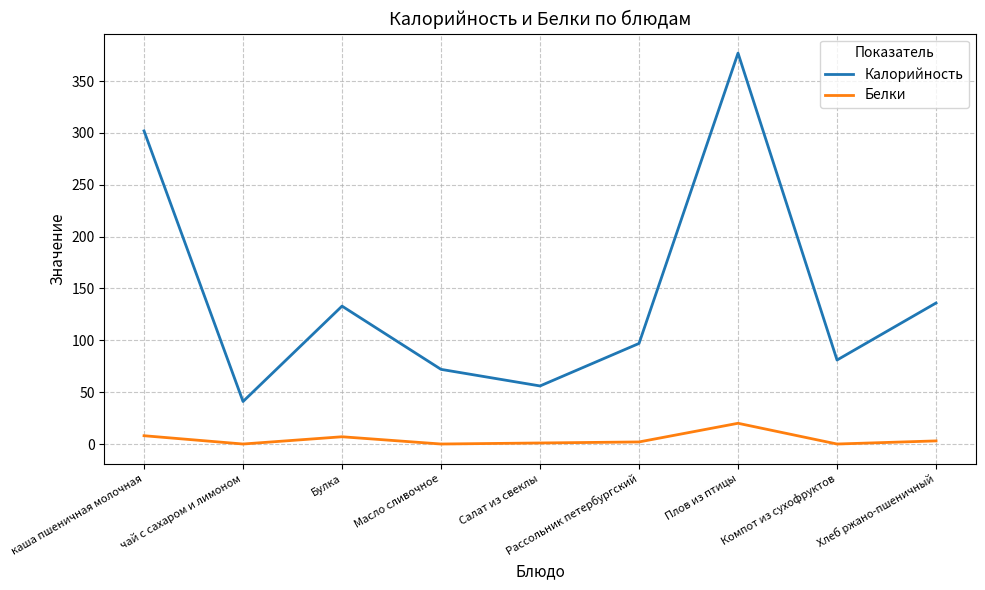

What are all the series names shown in the legend?

Калорийность, Белки